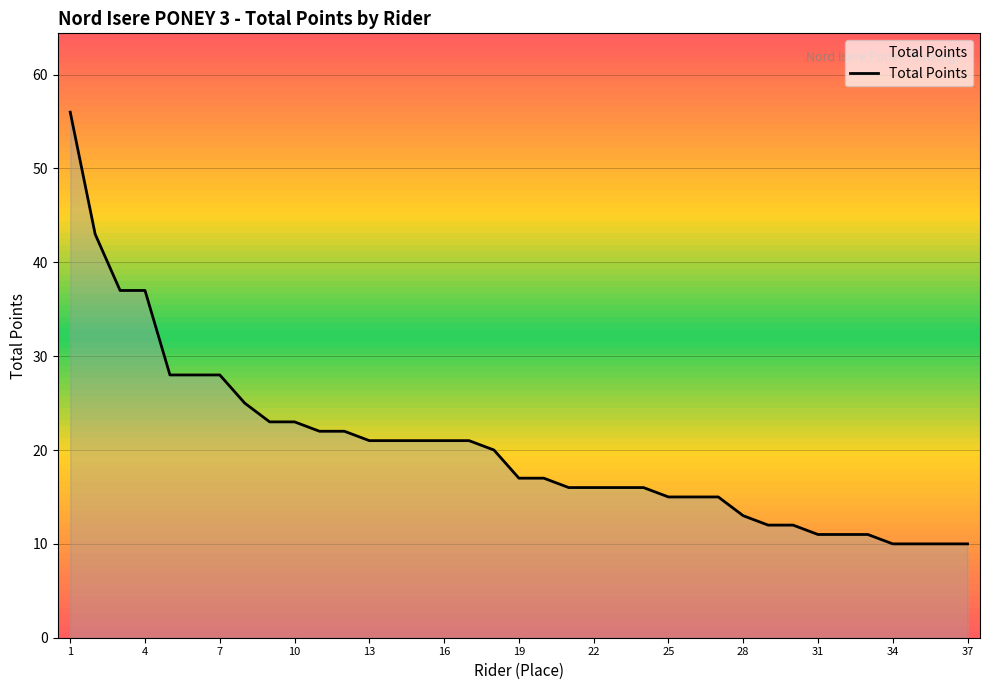

What is the minimum value shown in the chart?

10